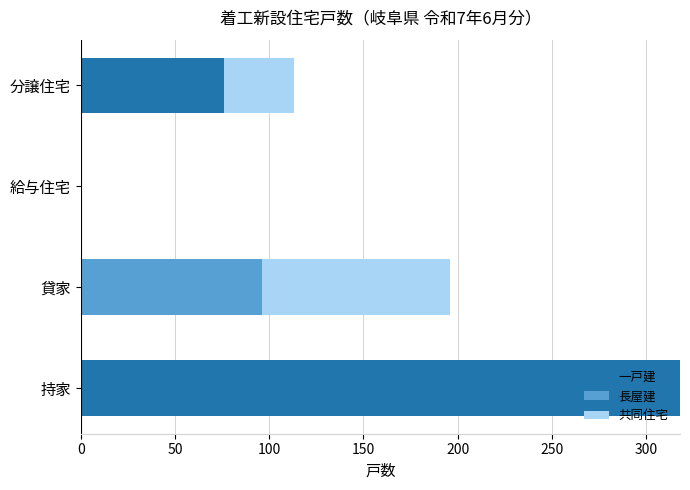

What is the total value across all series at 貸家?

196